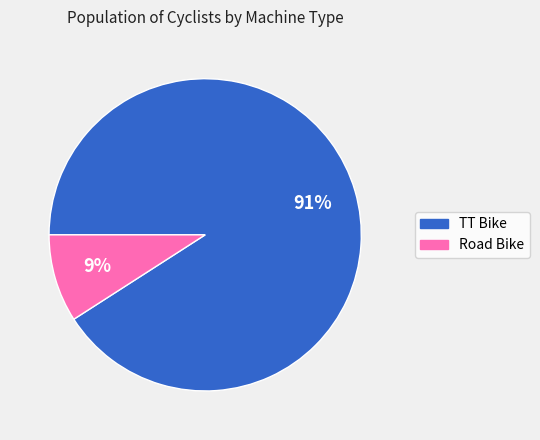

Between Road Bike and TT Bike, which is larger?

TT Bike